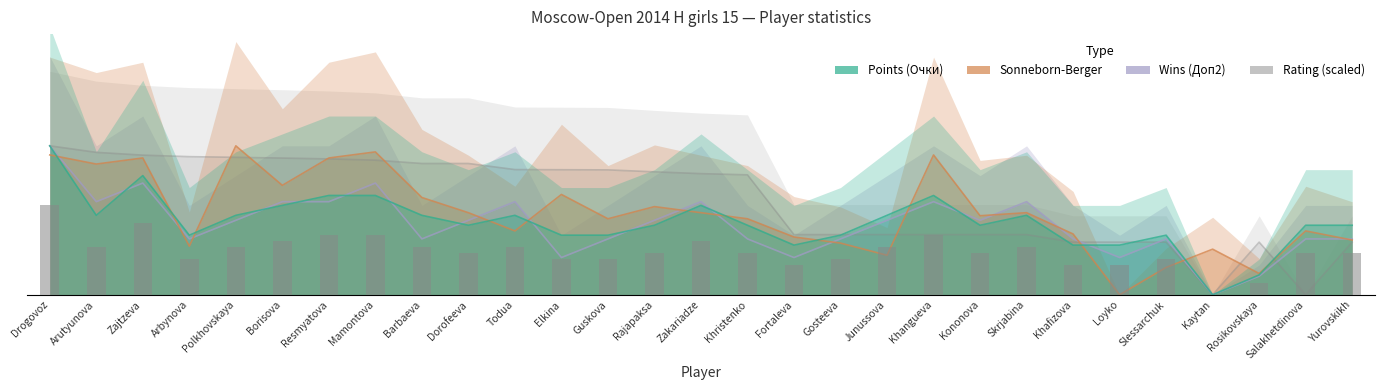

What is the total value across all series at Todua?

145.6